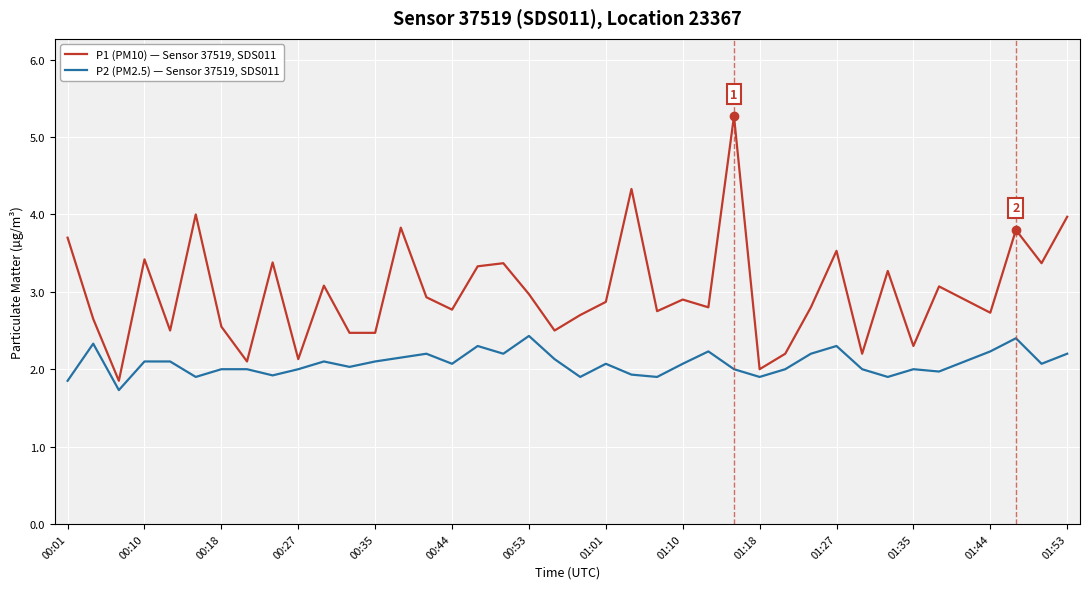

Which series has the widest spread of values?

P1 (PM10) — Sensor 37519, SDS011